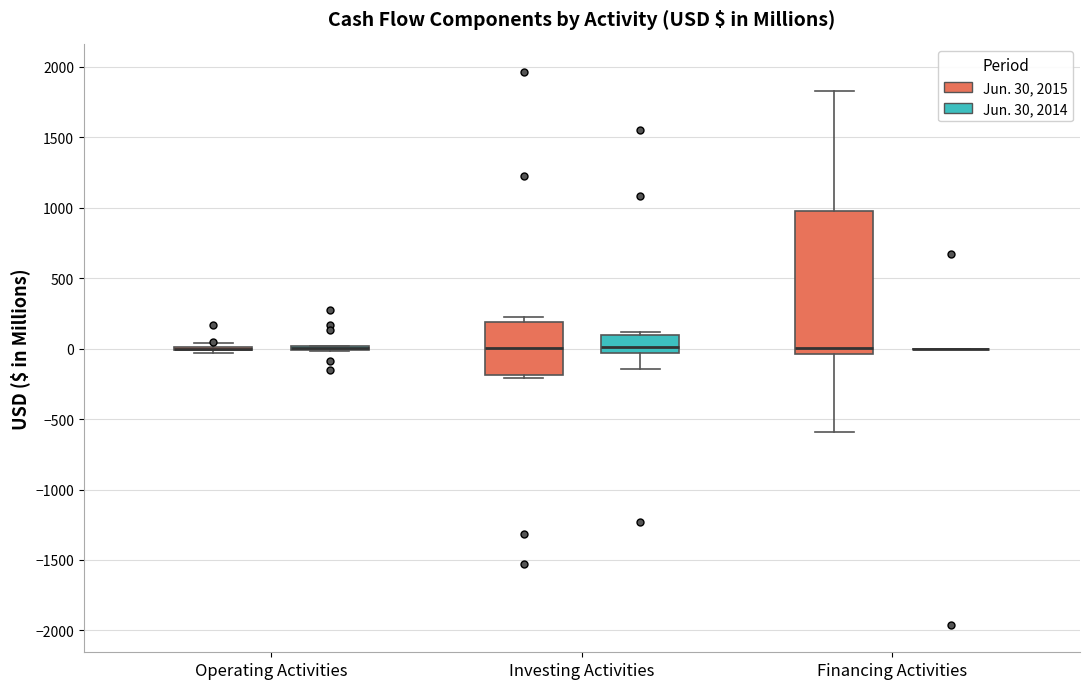

Comparing the boxes themselves (not the whiskers), which one is the tallest?

Financing Activities (Jun. 30, 2015)